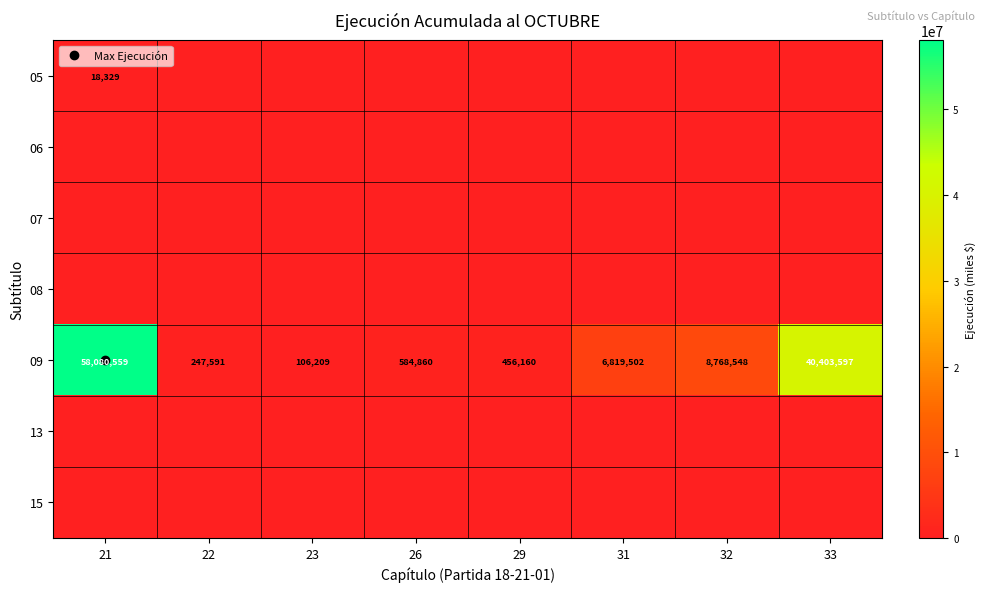

Between 21 and 22, which series saw the biggest shift?

09